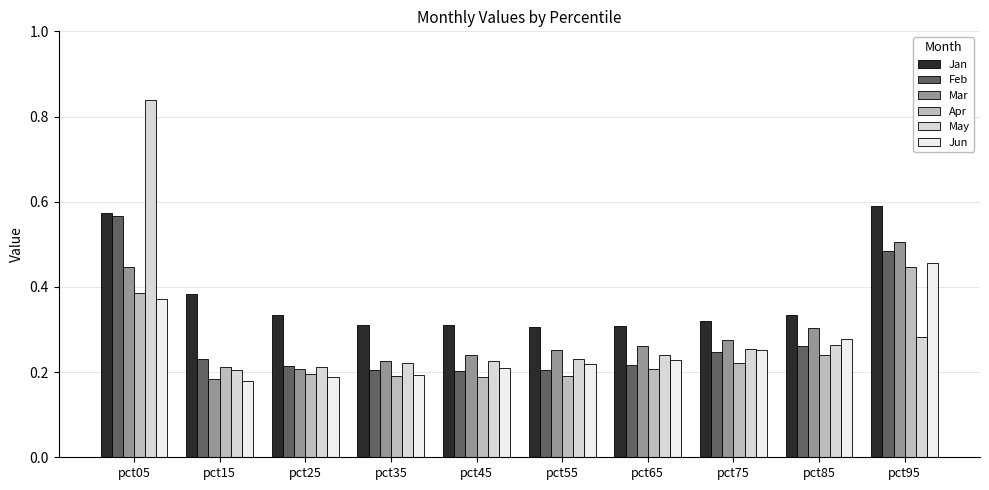

Where is Jan nearest to the value 0?

pct55